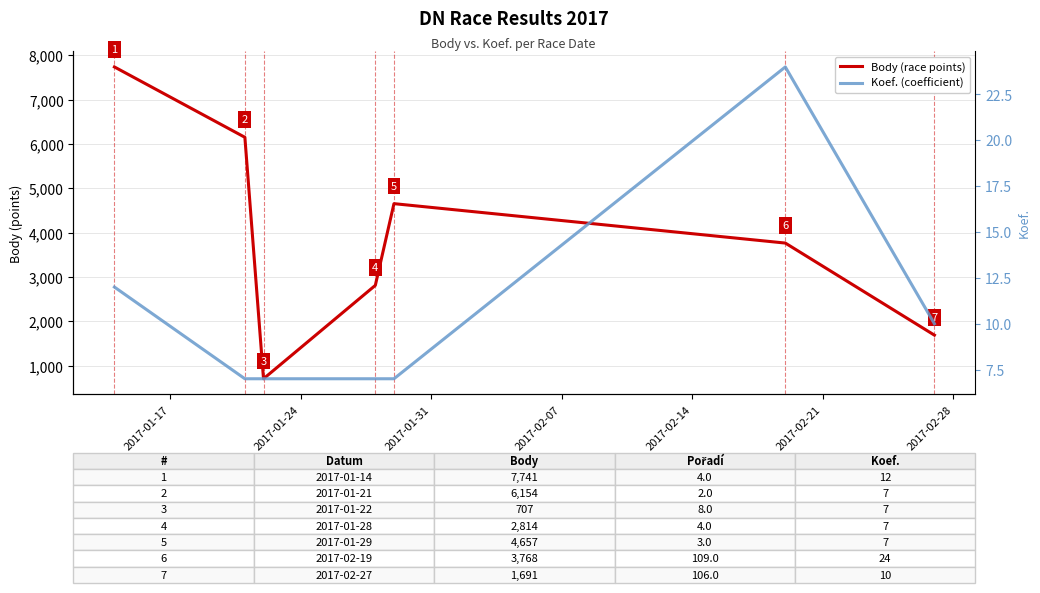

Is the value of Koef. (coefficient) at 2017-01-17 greater than the value of Body (race points) at 2017-01-31?

No